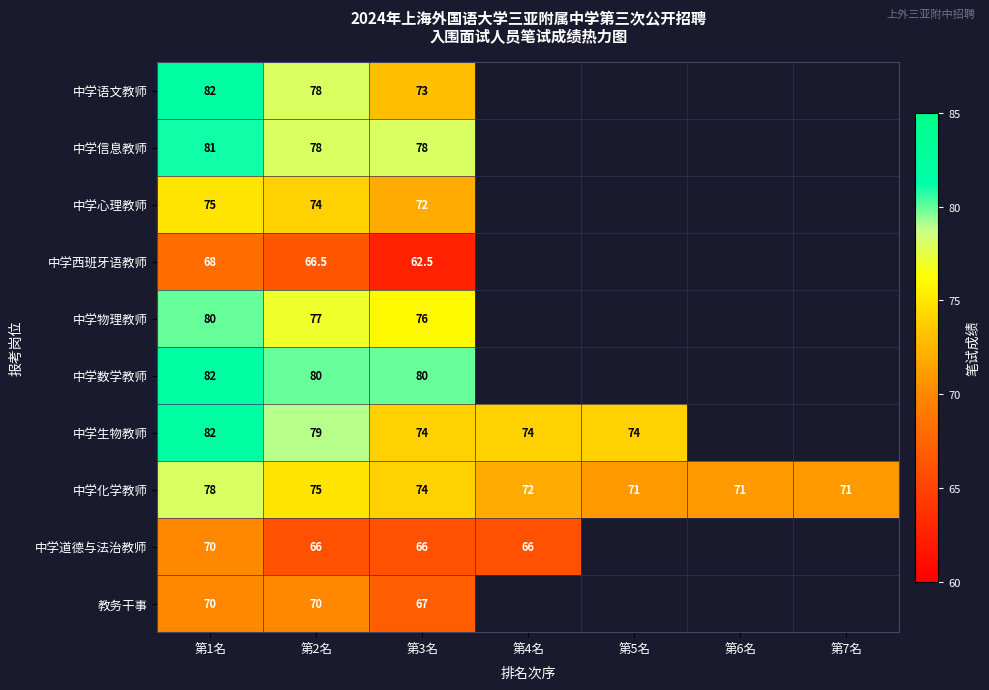

At which category is the sum across all series the highest?

第1名